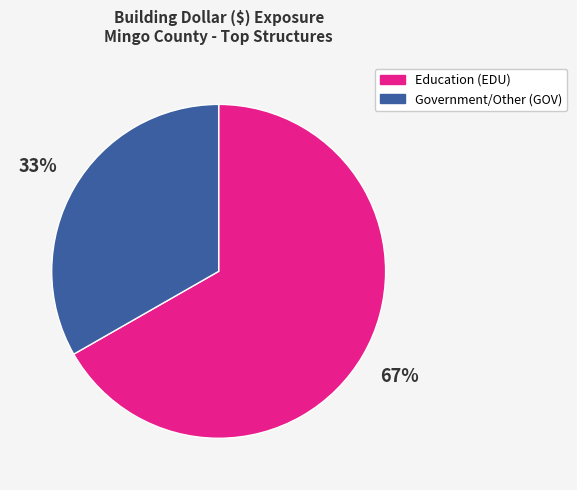

Does any single category account for the majority?

Yes